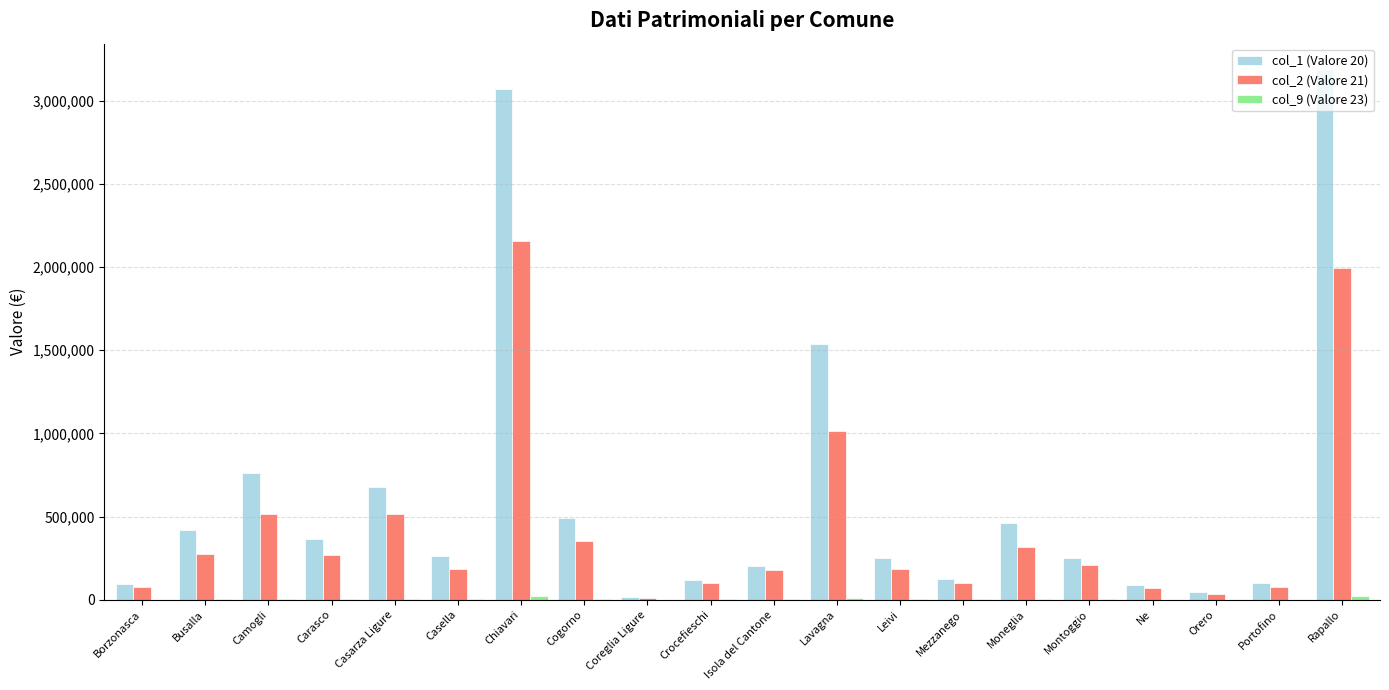

Where does the col_1 (Valore 20) series first go above 260781?

Busalla